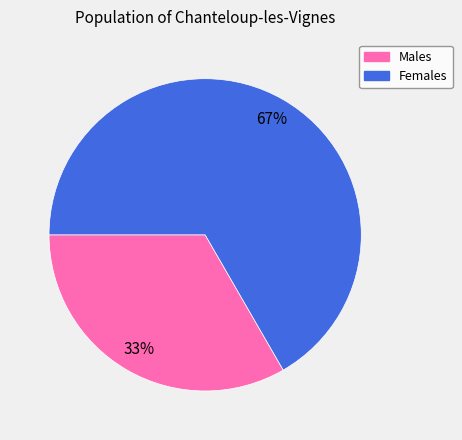

To the nearest percent, what is the average slice percentage?

50%